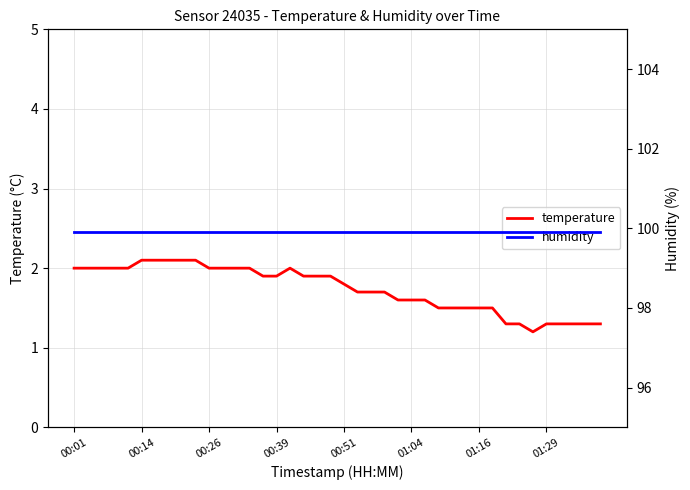

List the series in order of their overall mean, highest first.

humidity, temperature